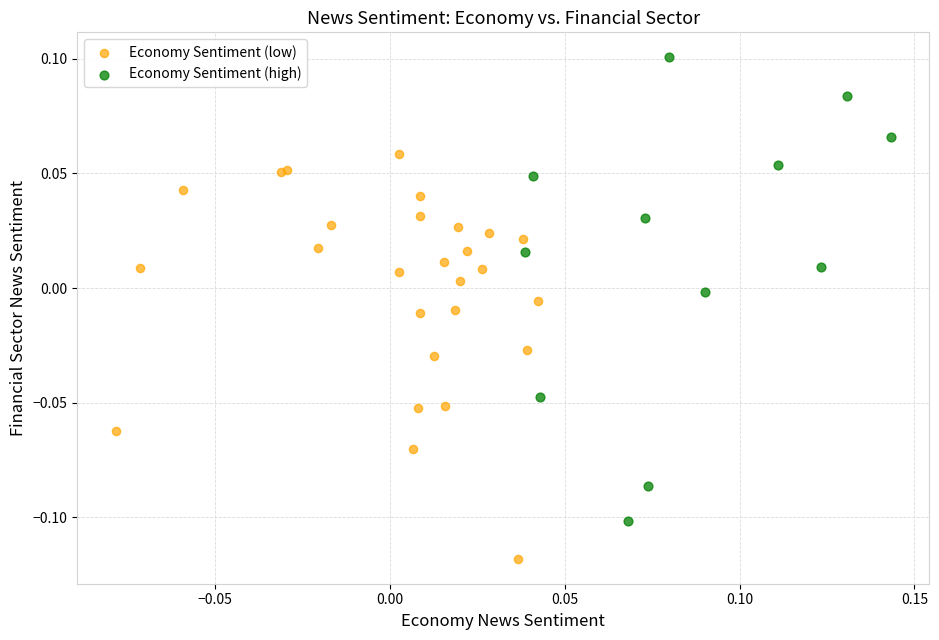

Which series reaches the minimum Y coordinate?

Economy Sentiment (low)